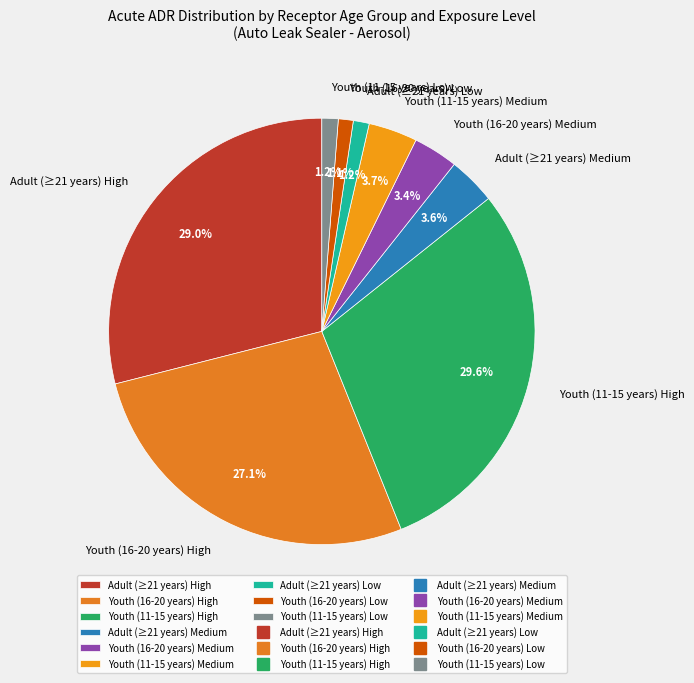

Count the number of slices in the pie.

9